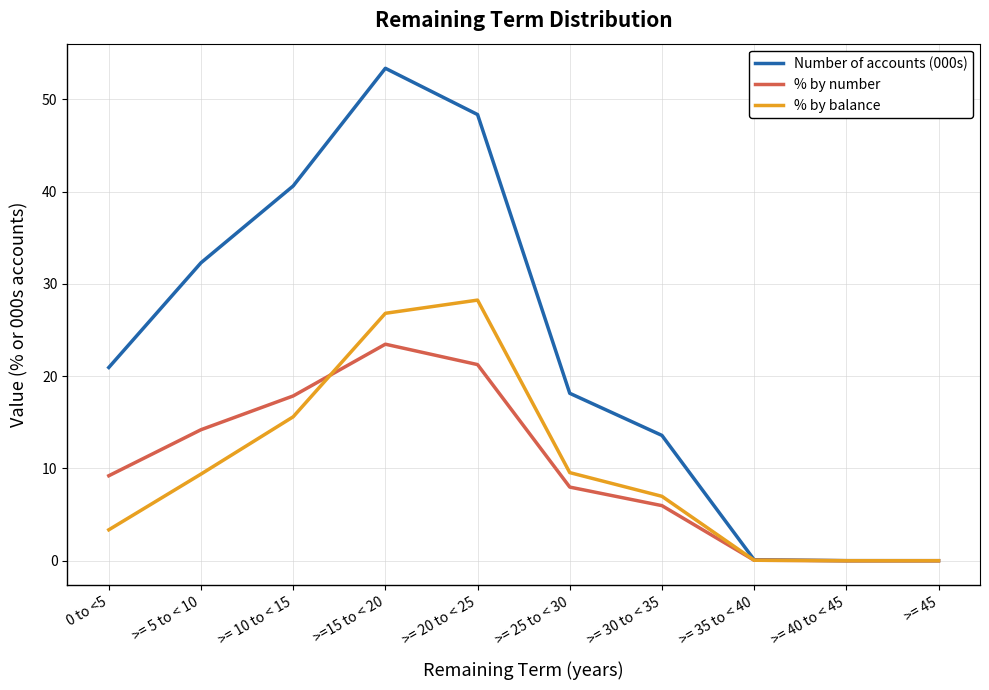

In % by balance, how many points are higher than both neighbors (excluding endpoints)?

1